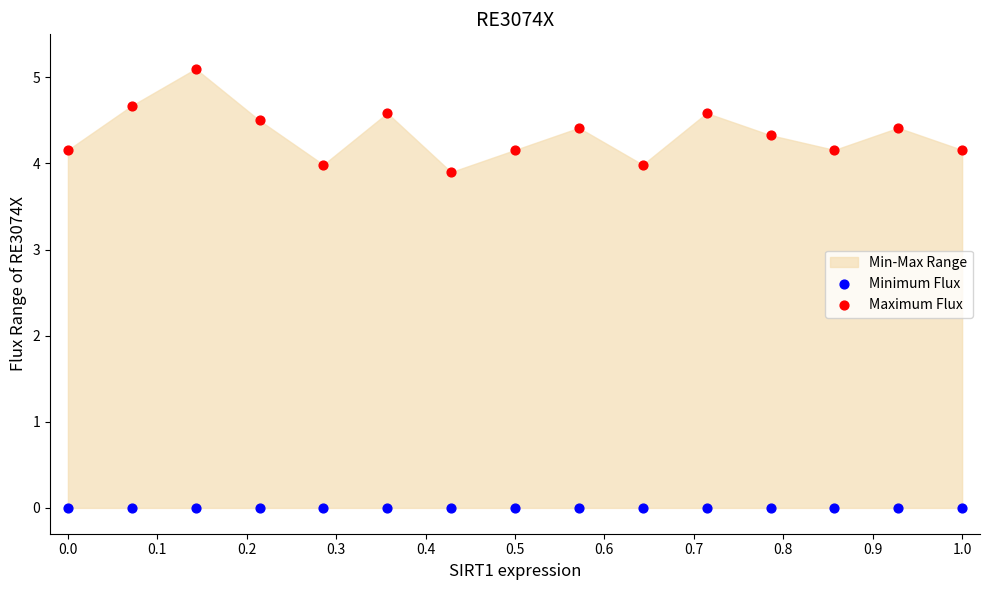

Across all series, what Y value is closest to 2?

3.9